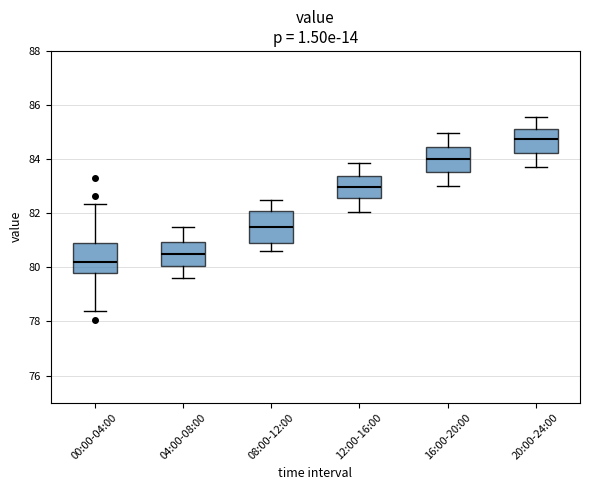

Which box has the highest median line?

20:00-24:00